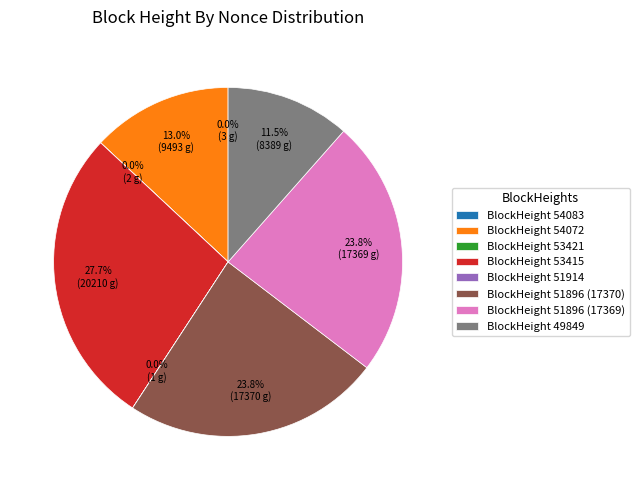

To the nearest percent, what is the difference between the largest and smallest slice percentages?

28%